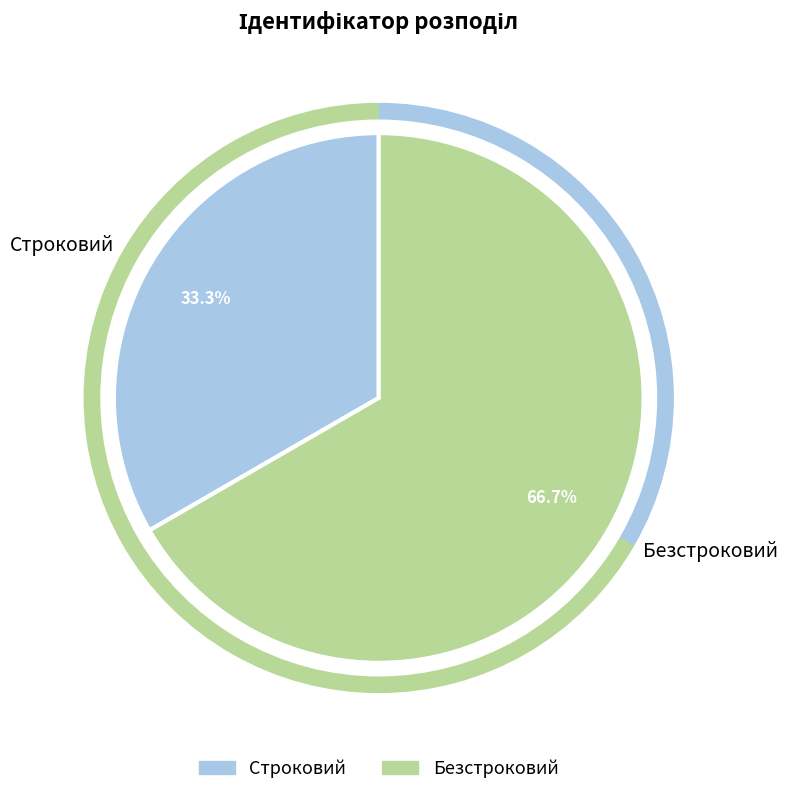

What is the smallest slice in the pie chart?

Строковий